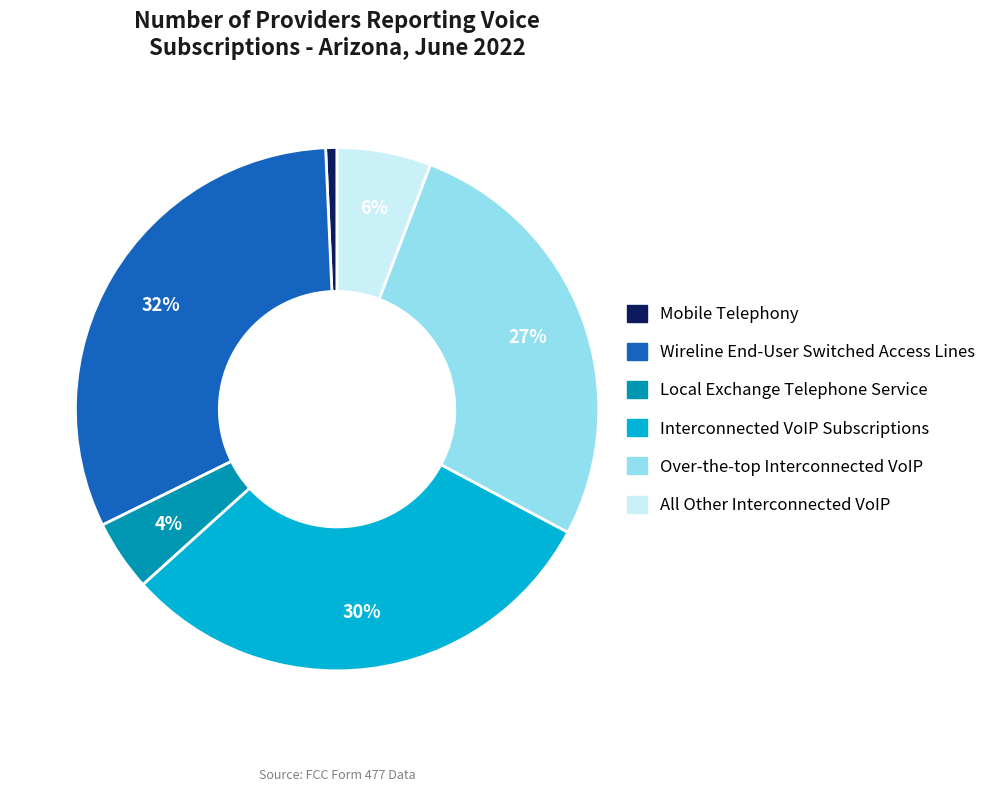

Which slice is the largest?

Wireline End-User Switched Access Lines